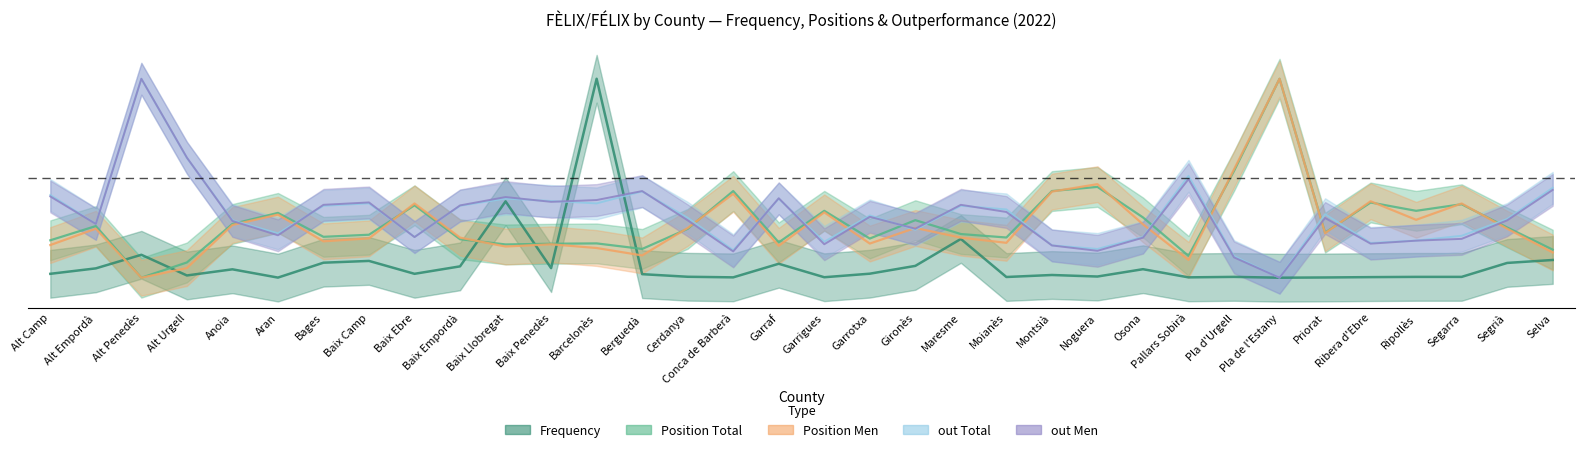

True or false: Position Total has a value of 0.5 at Garrigues.

False